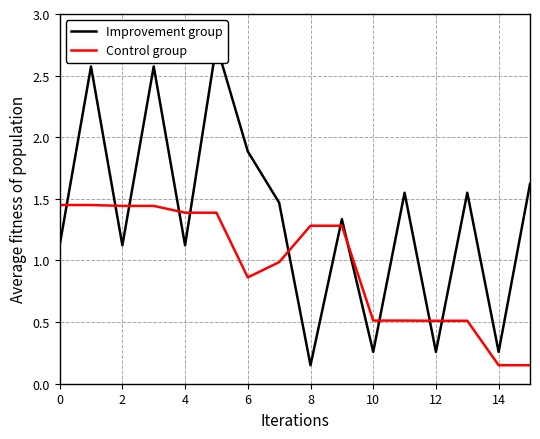

True or false: Improvement group and Control group intersect in this chart.

True